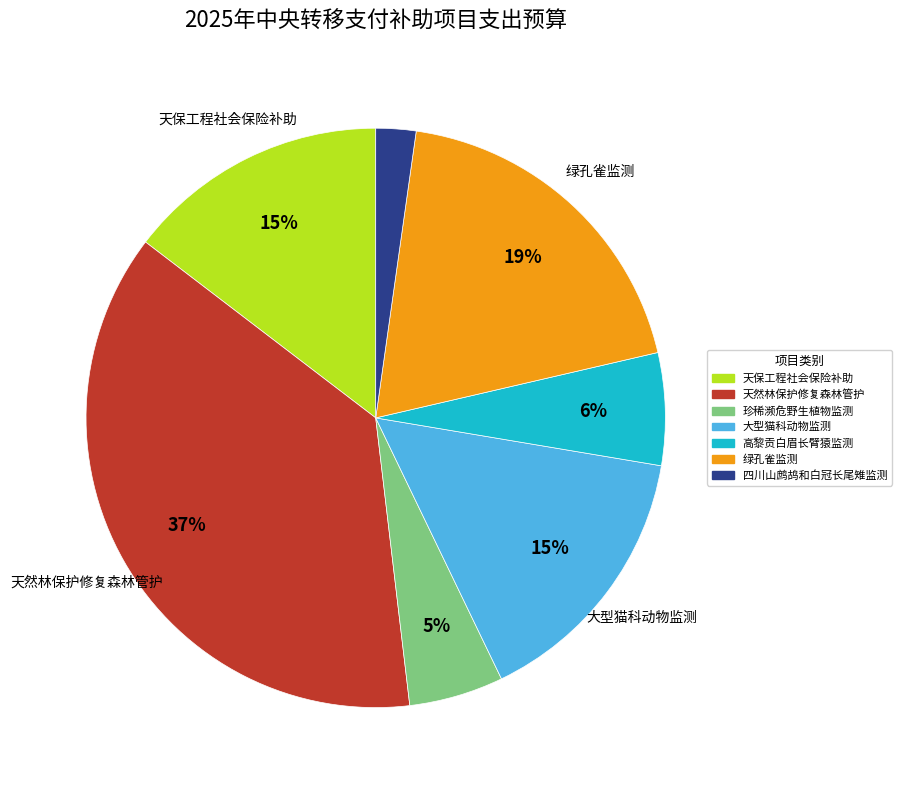

How many slices are in this pie chart?

7